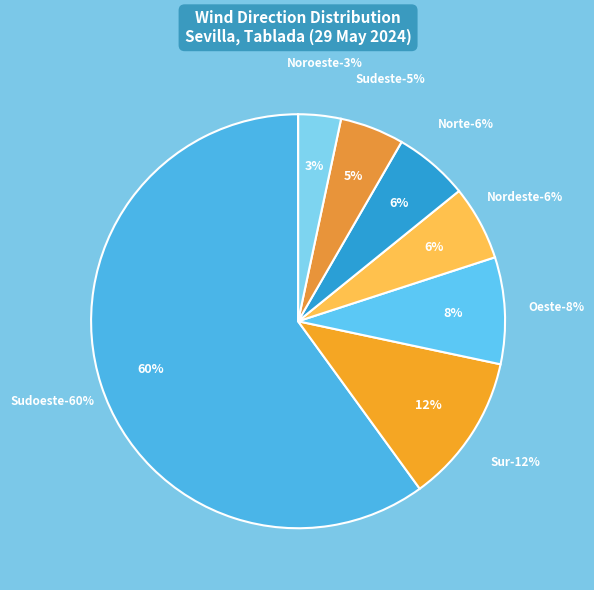

The Calma slice represents 0% of the pie. True or false?

True